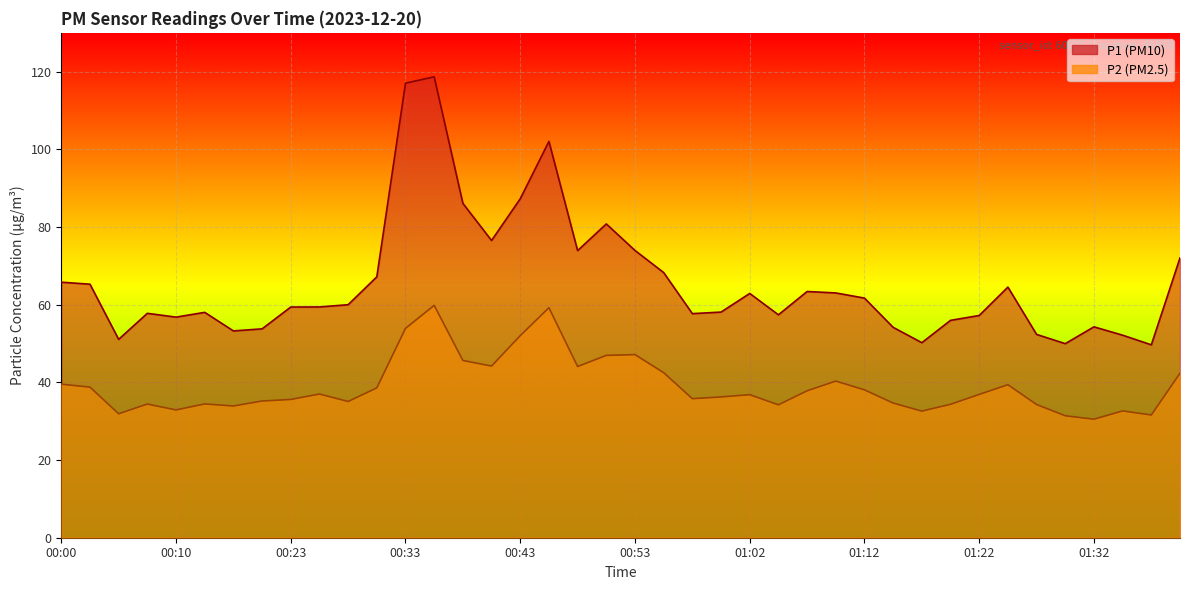

At which label is P2 closest to 45?

00:38